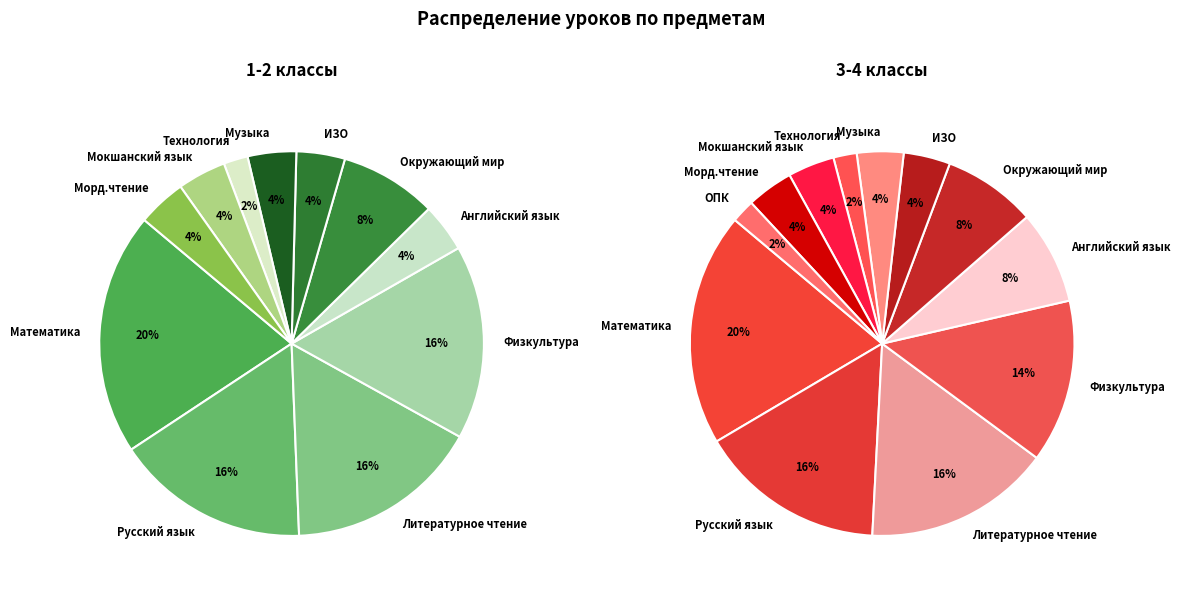

Count the number of slices in the pie.

12